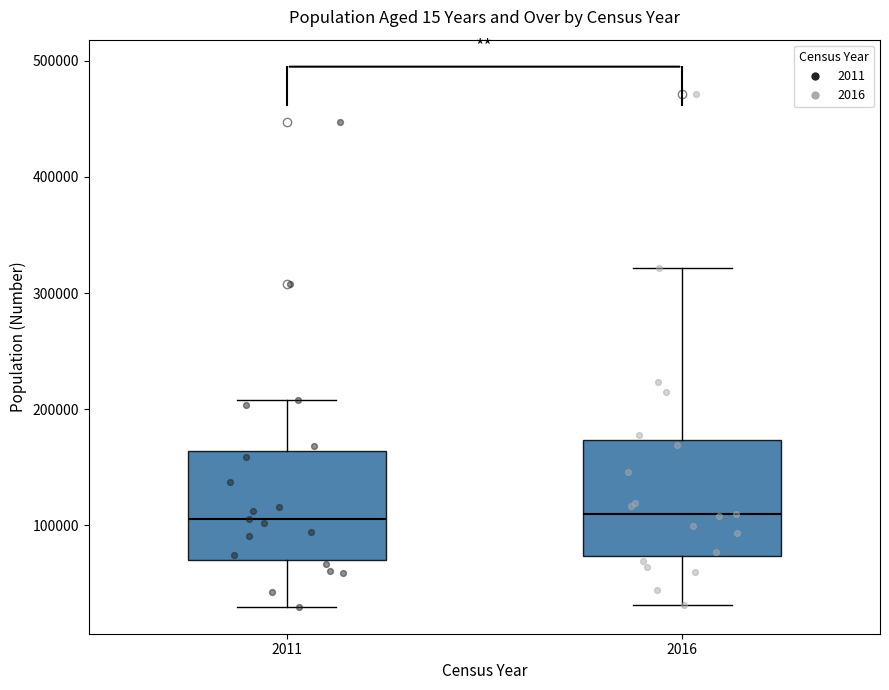

Reading left to right, read every box against the y-axis: the position of its median line, the range the box covers, and the ends of its whiskers. The values are not printed on the chart, so give them approximately, as read against the axis.

2011: median 110000, box 70000 to 160000, whiskers 30000 to 210000
2016: median 110000, box 70000 to 170000, whiskers 30000 to 320000